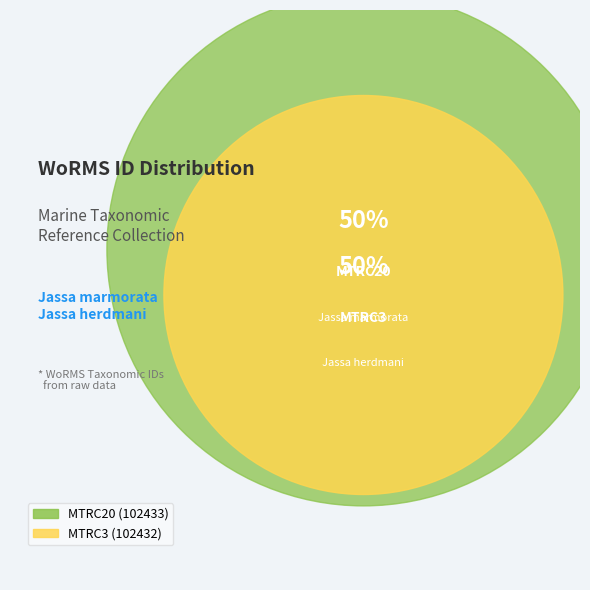

Rank the categories by value from highest to lowest.

MTRC20, MTRC3